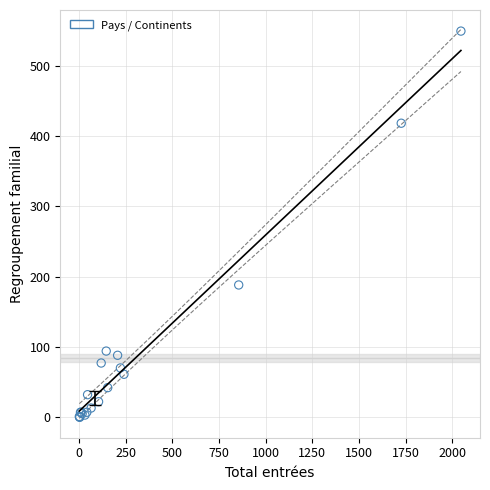

What Y value in the scatter plot is closest to 274?

188